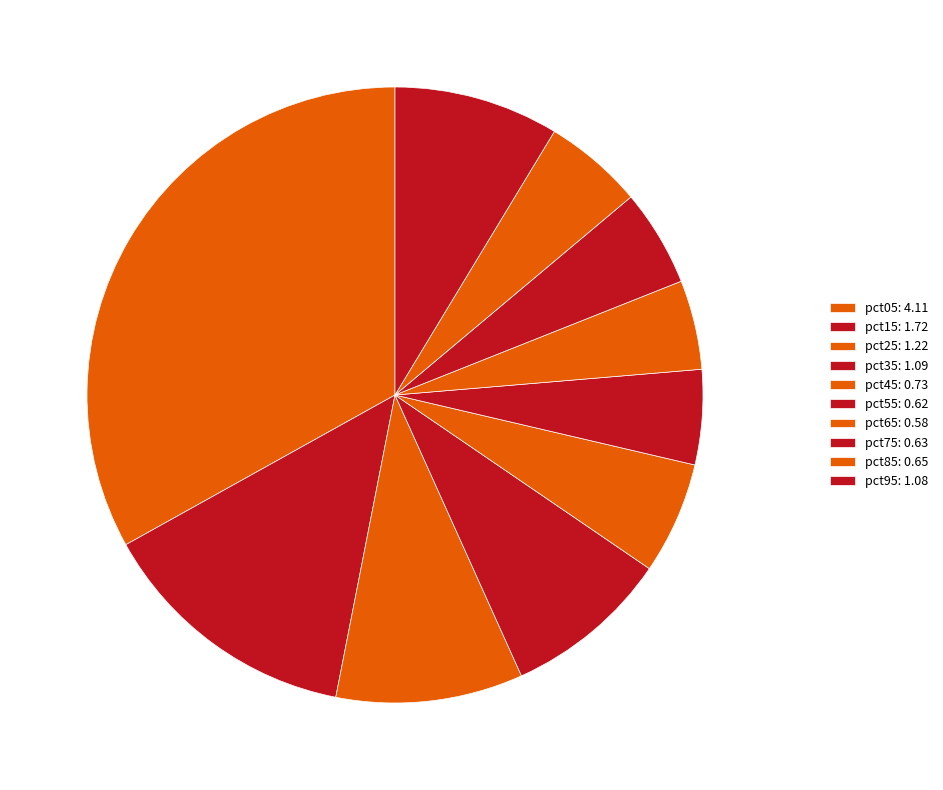

Which has a higher value, pct45 or pct05?

pct05